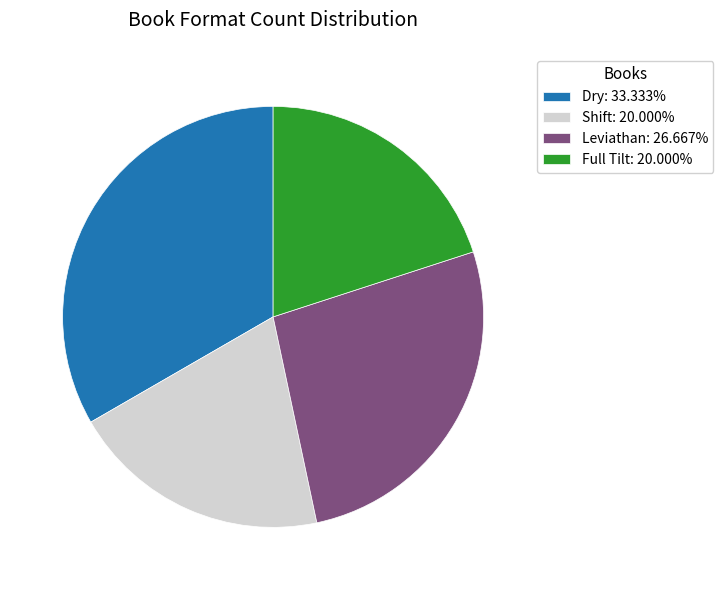

Is Full Tilt: 20.000% the majority of the pie?

No